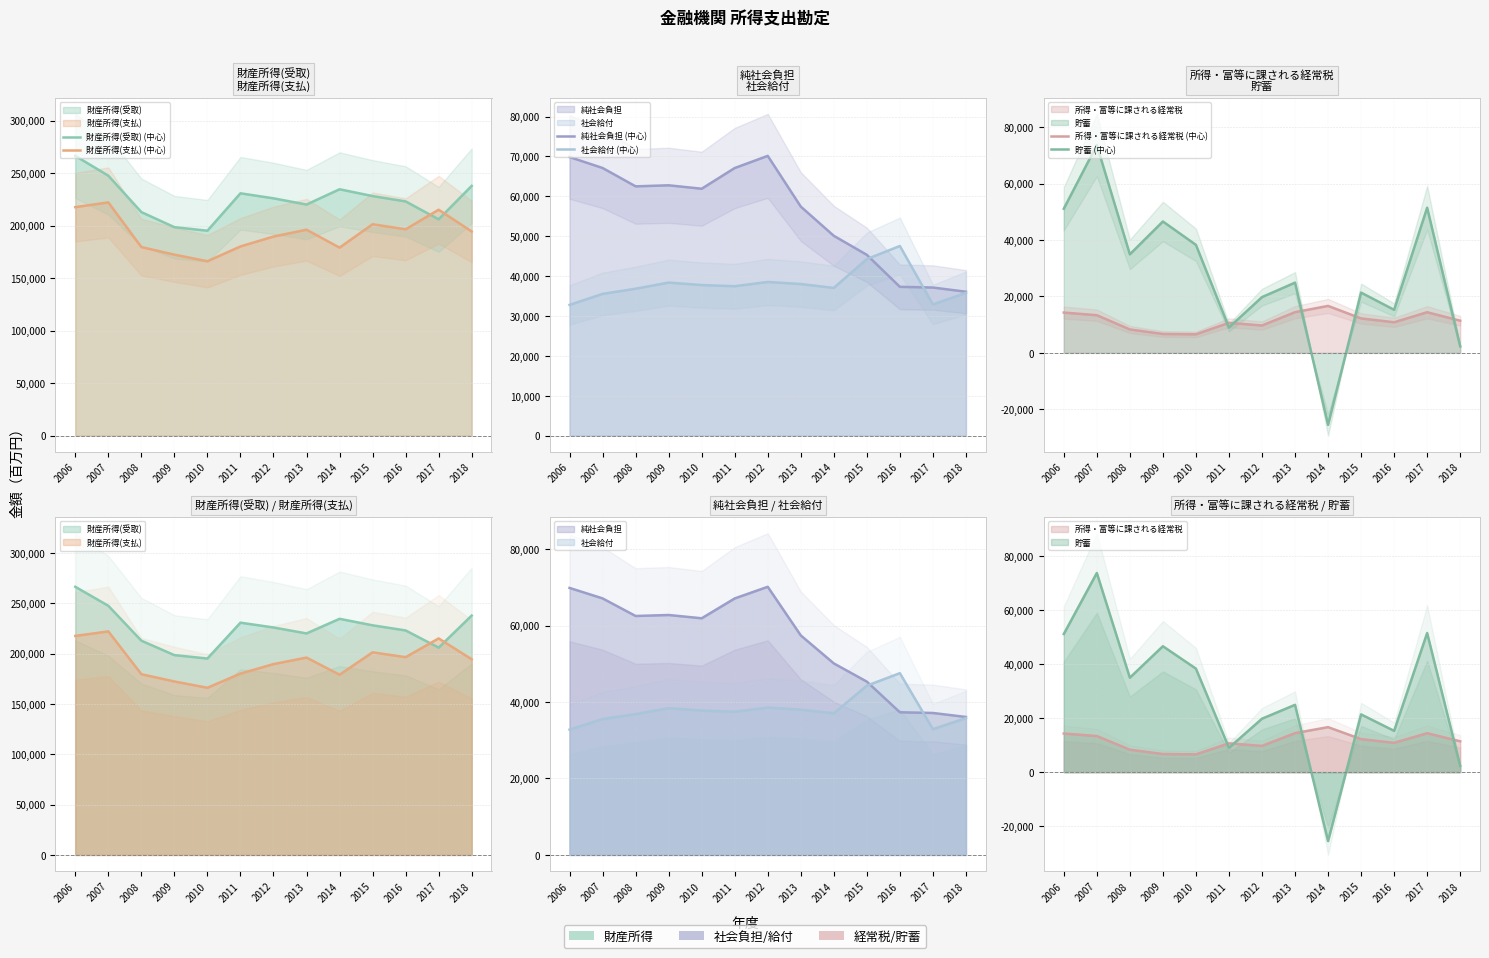

In 純社会負担 (中心), how many points are higher than both neighbors (excluding endpoints)?

2